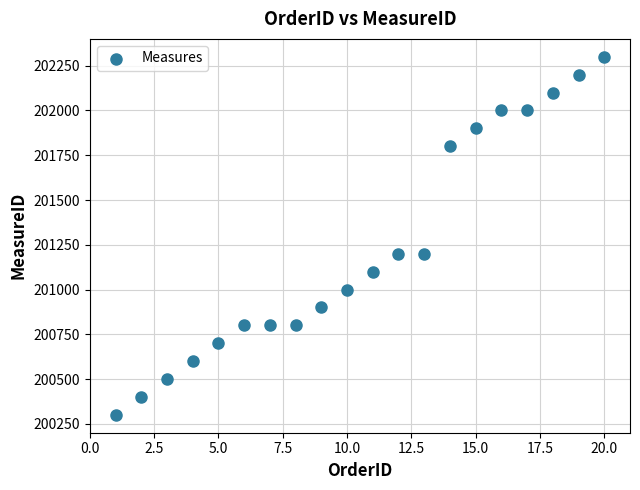

What is the range of Y values (max minus min)?

2000